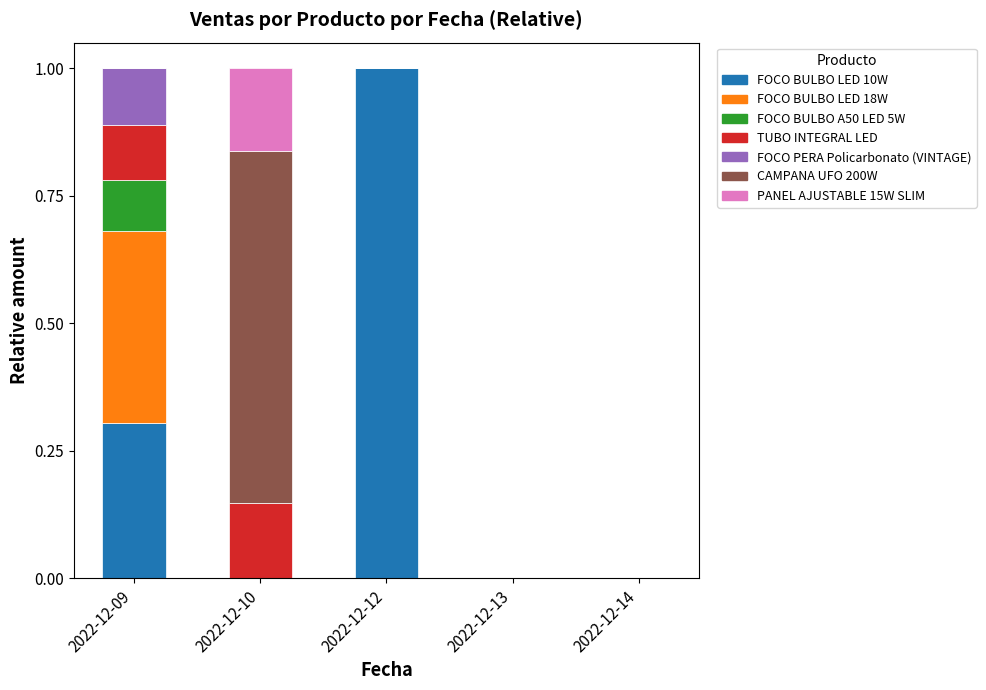

What is the highest value of the FOCO BULBO LED 10W series?

1.0